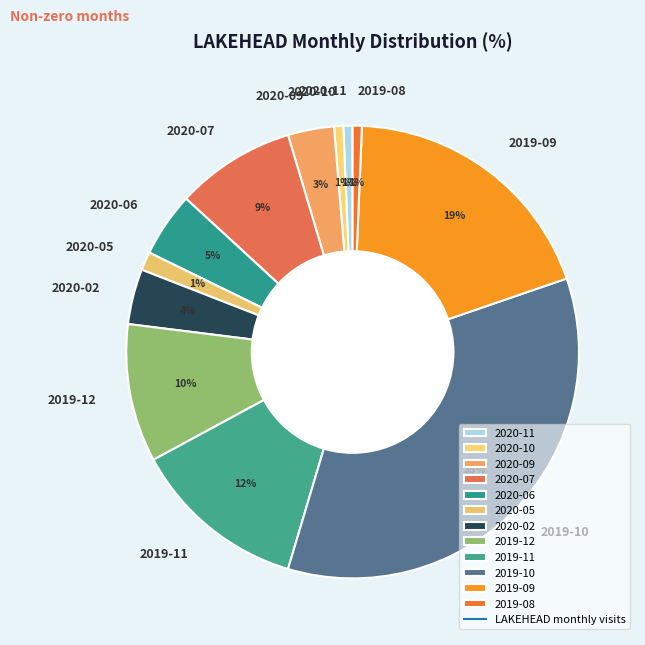

What is the largest slice in the pie chart?

2019-10